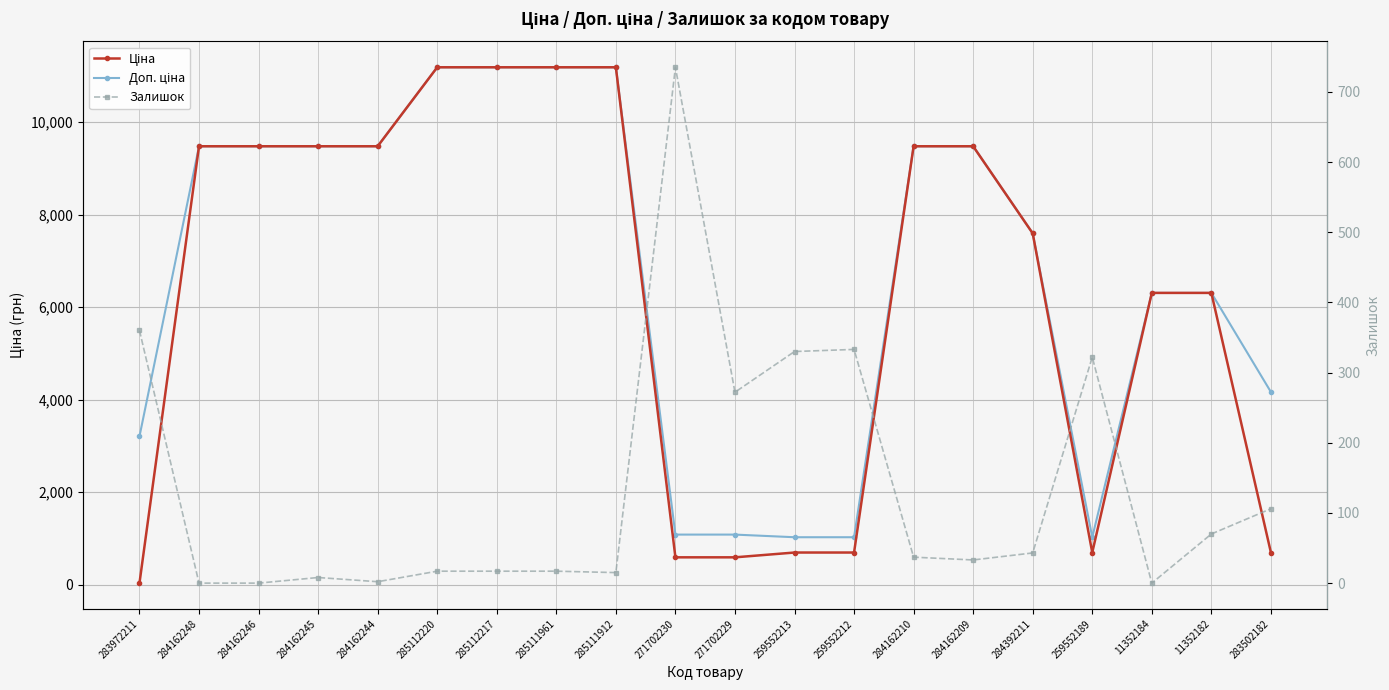

What is the sum of the Ціна values at 284162246 and 283972211?

9512.1